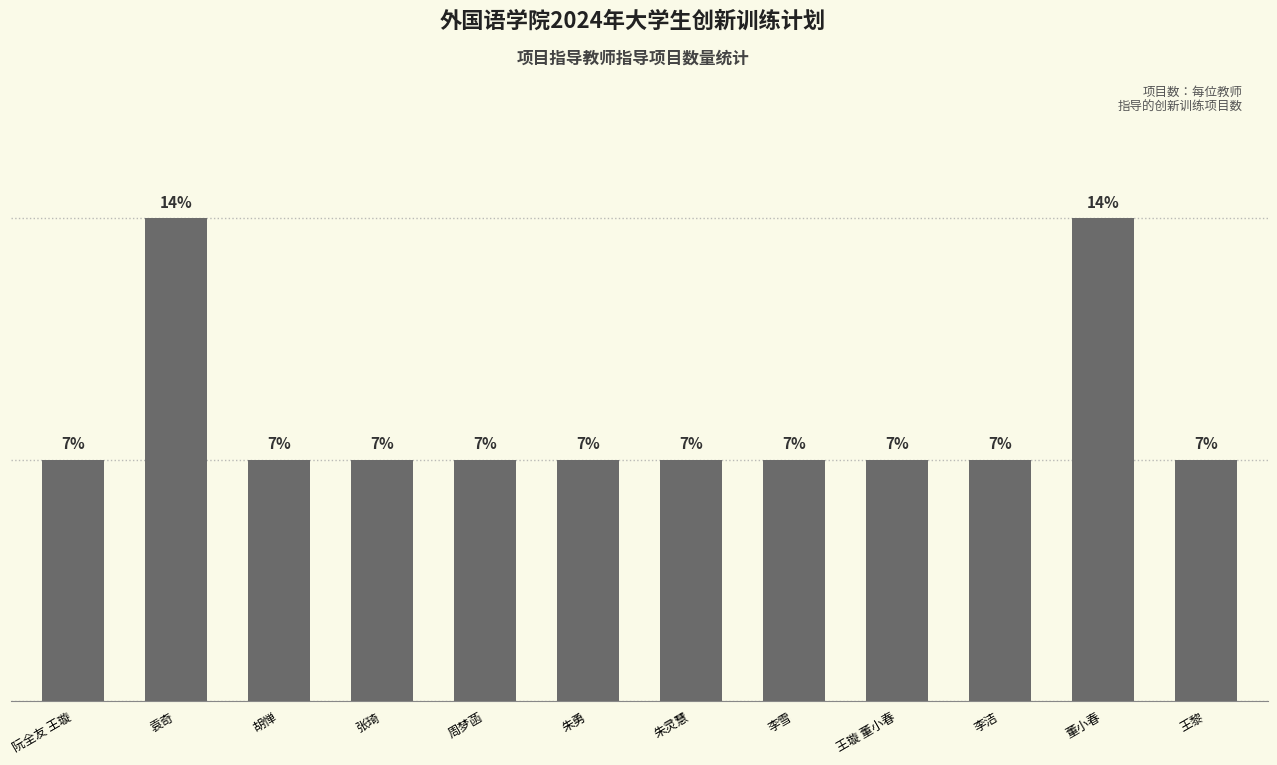

Is it true that the value at 袁奇 is 3?

False